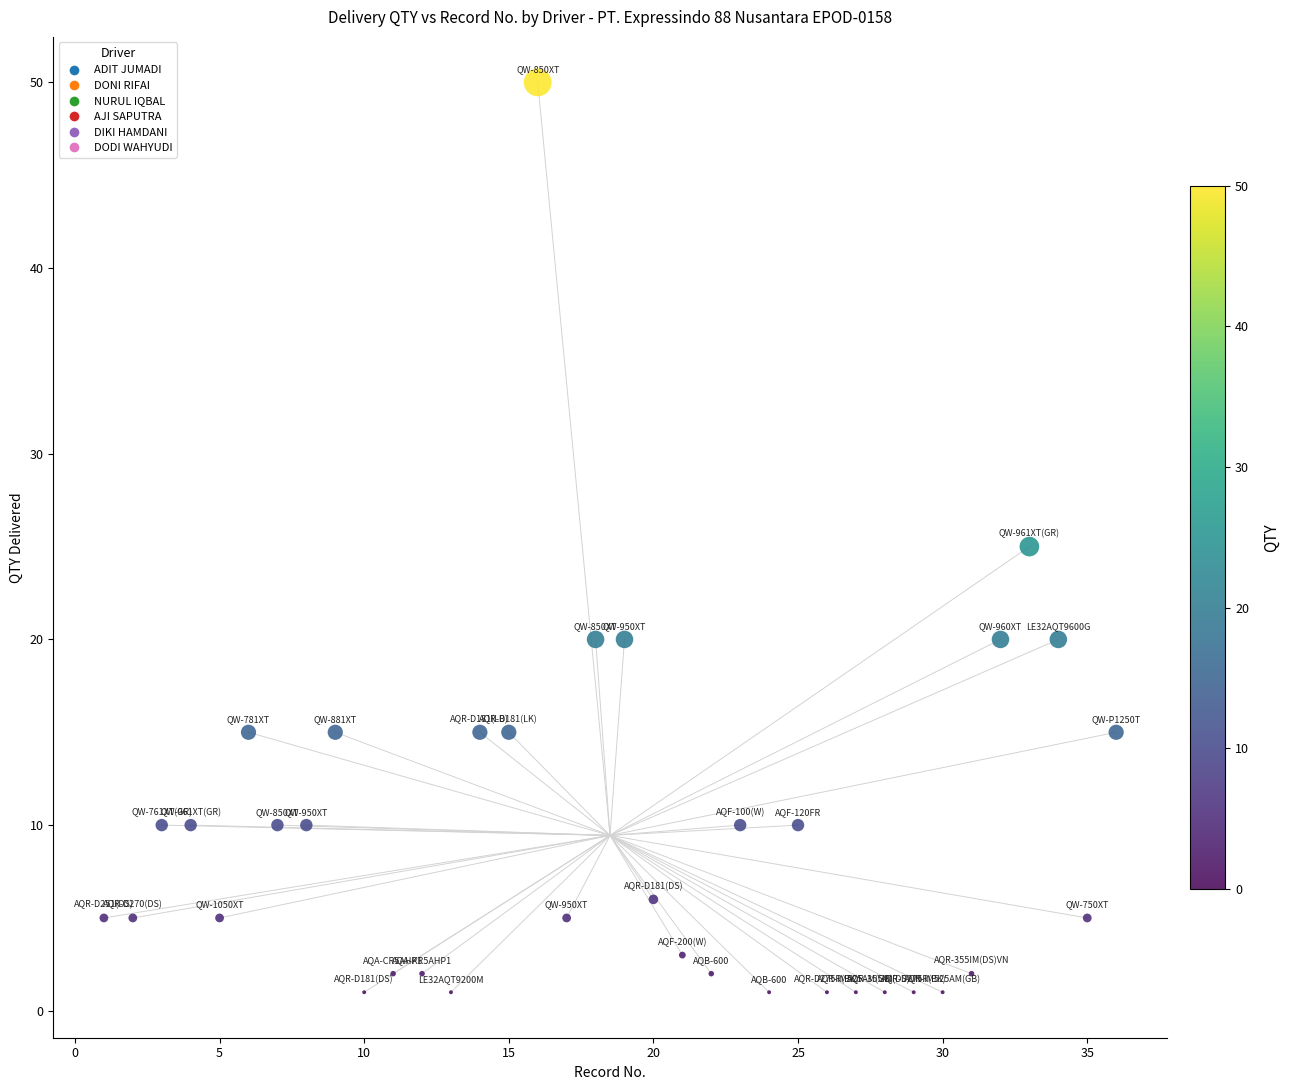

What is the range of X values (max minus min)?

35